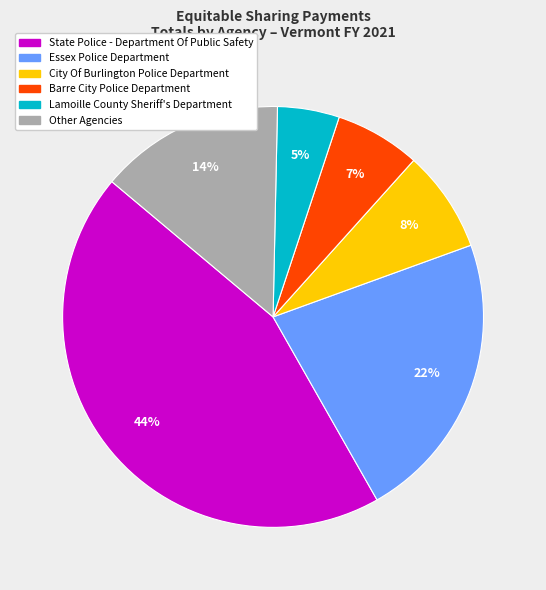

Does any single category account for the majority?

No